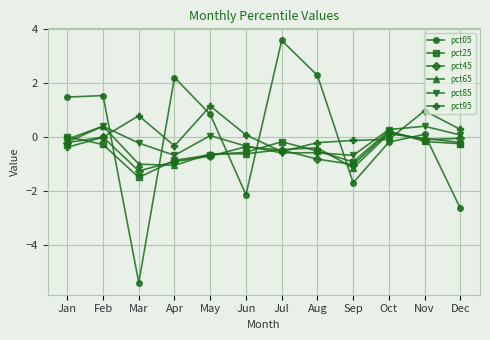

The pct85 series shows 0.4 at Feb. True or false?

True